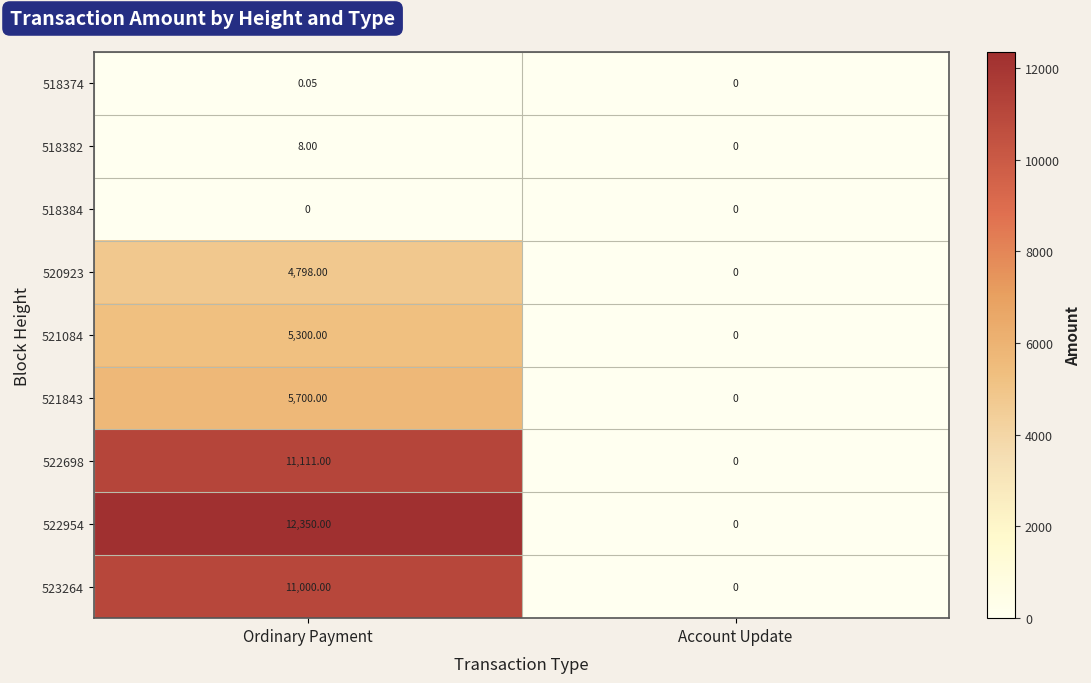

List the labels in order of 518374 value, smallest first.

Account Update, Ordinary Payment